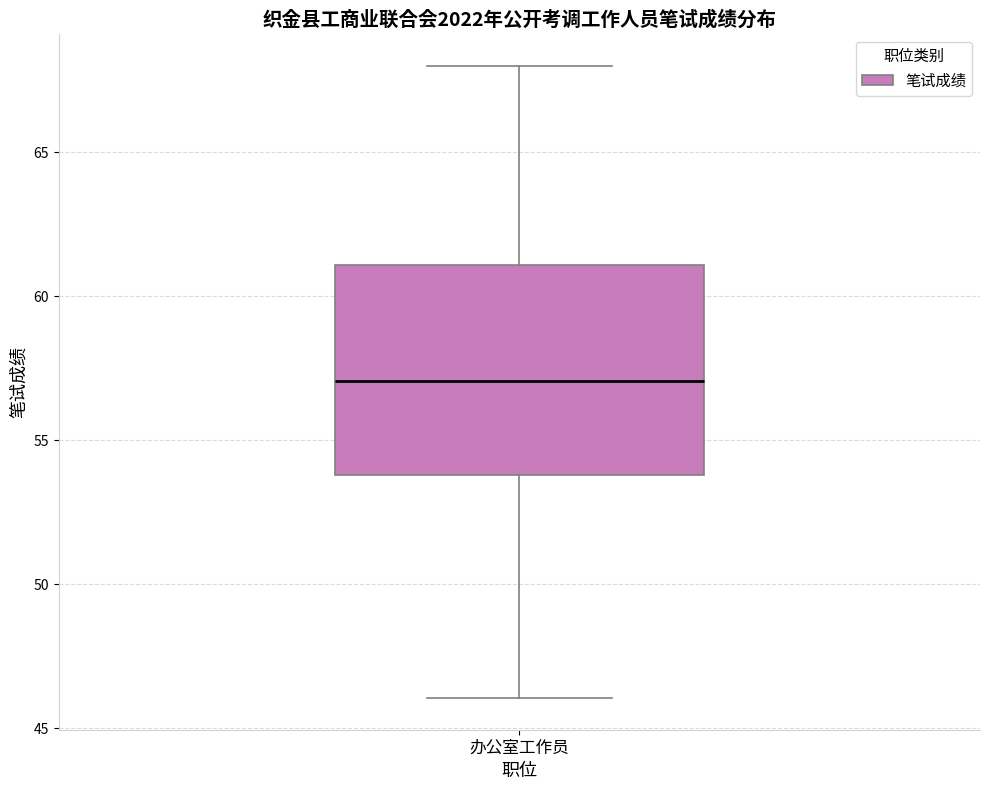

Transcribe this box plot: give where the median line is, the range the box spans, and where the two whiskers end, as read against the y-axis. The values are not printed on the chart, so give them approximately, as read against the axis.

median 57, box 54 to 61, whiskers 46 to 68